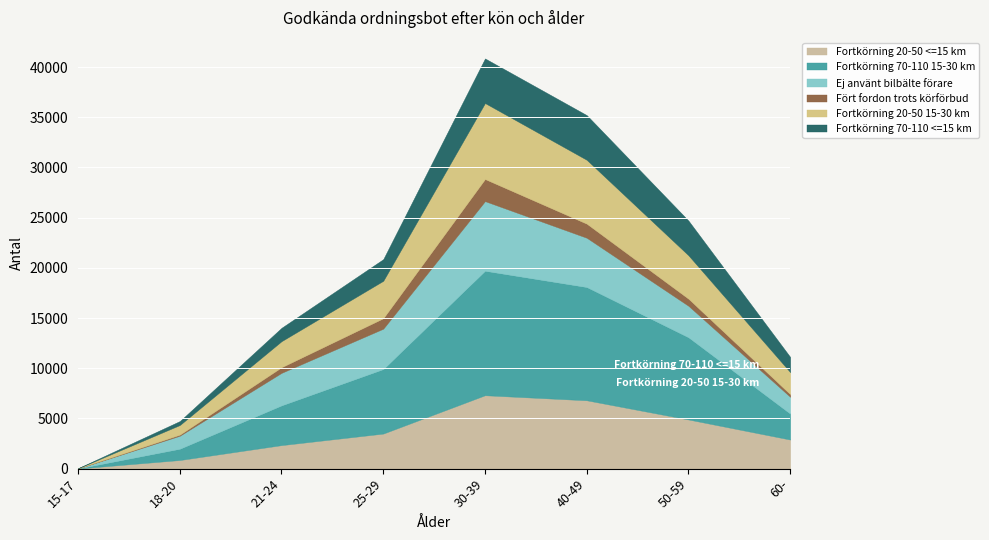

At which category is the sum across all series the highest?

30-39